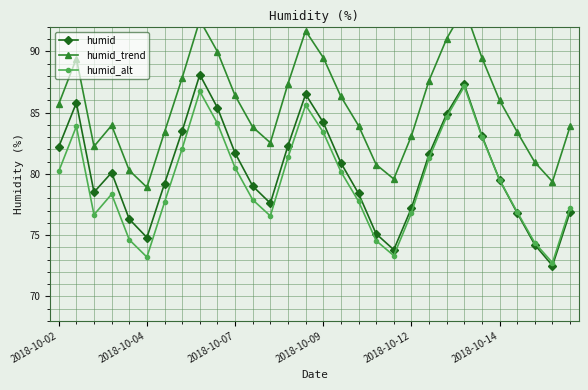

How many lines are shown in the chart?

3